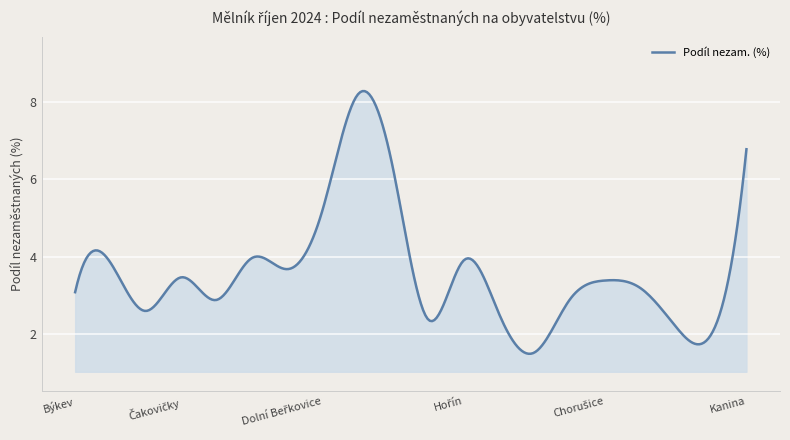

What is the minimum value shown in the chart?

1.5